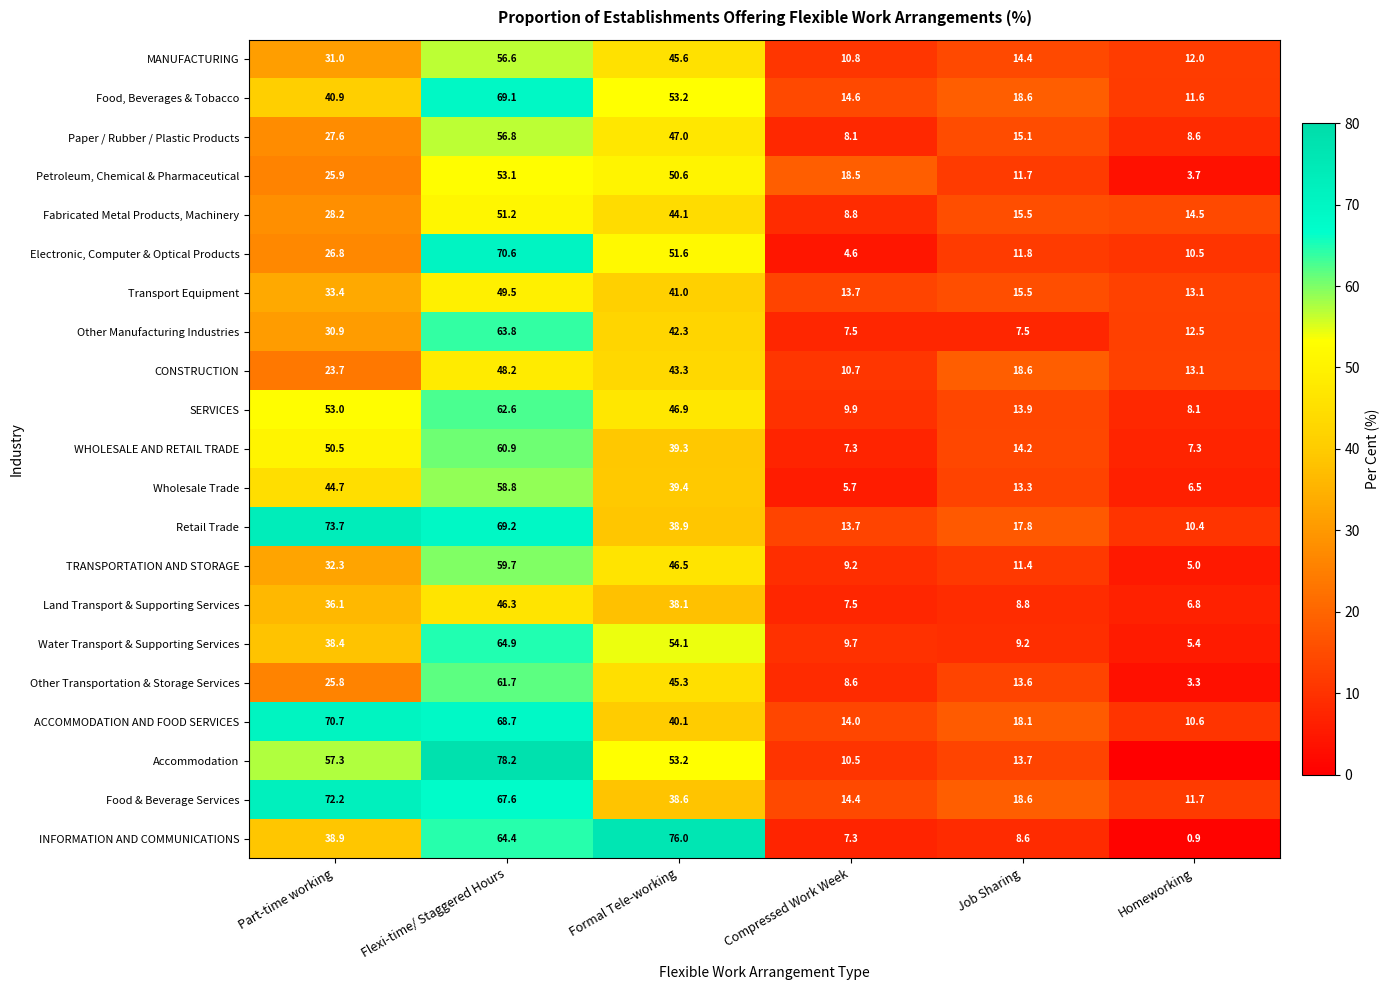

At which category is the sum across all series the highest?

Flexi-time/ Staggered Hours